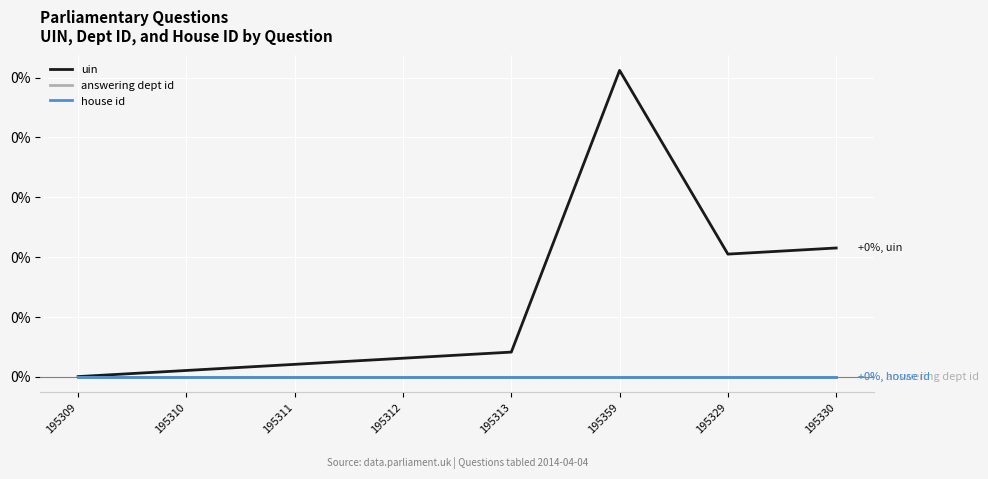

Which series has the largest range (max minus min)?

uin